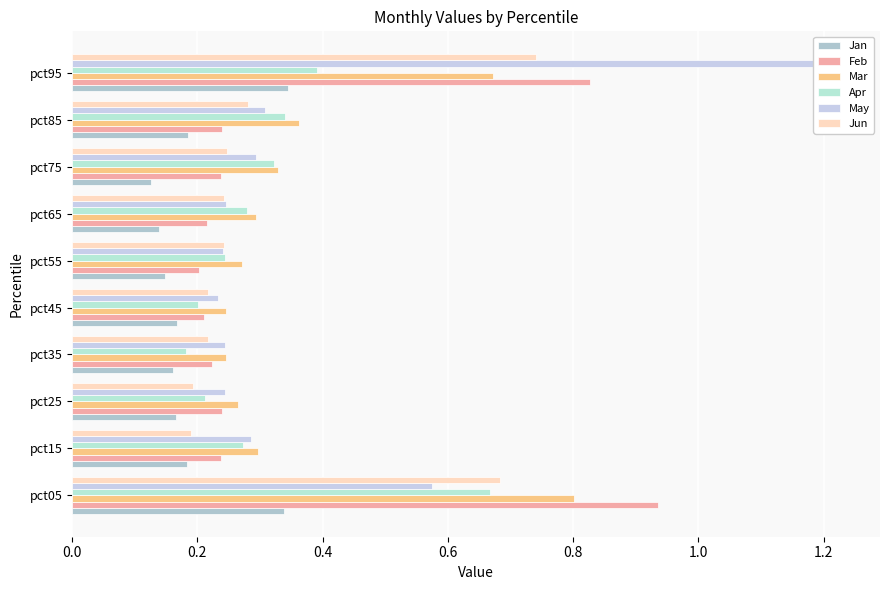

What are all the series names shown in the legend?

Jan, Feb, Mar, Apr, May, Jun